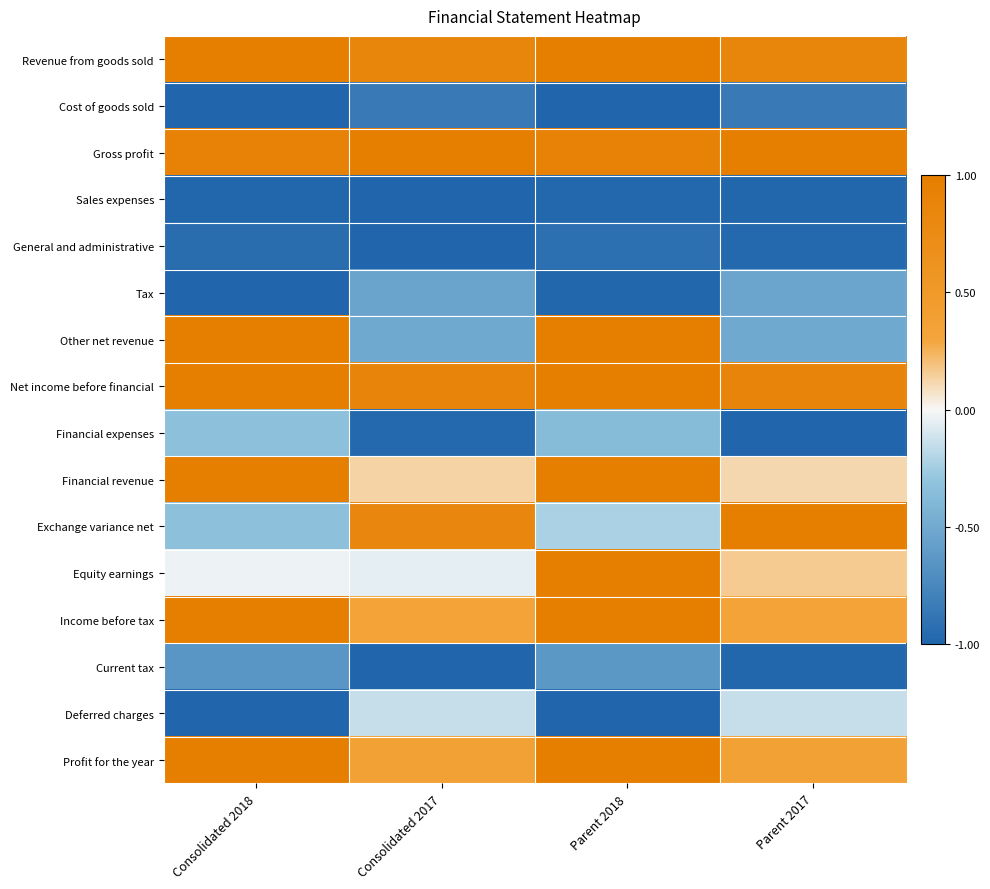

What is the difference between the highest and lowest values at Consolidated 2018?

2.0